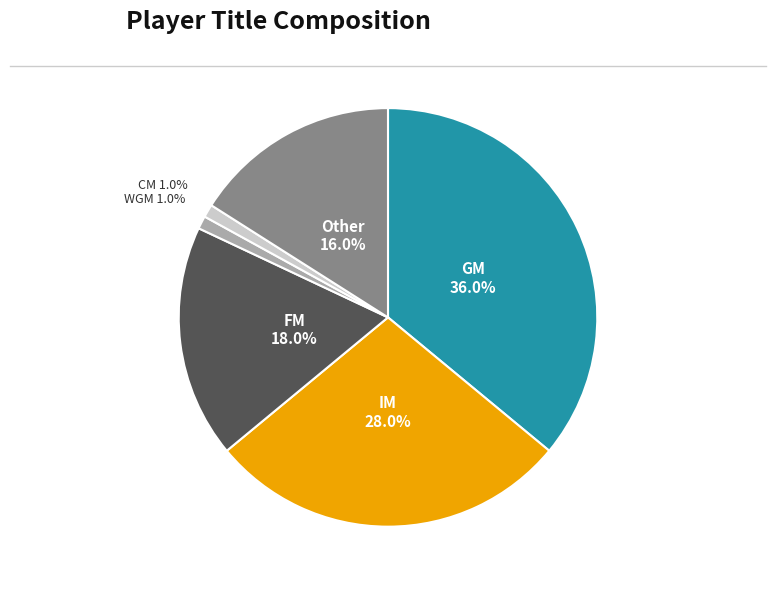

Is there a majority slice in this chart?

No